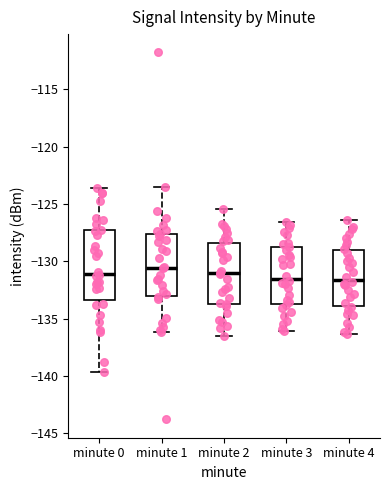

Where is the lower edge of the box for minute 4 on the y-axis? The values are not printed on the chart, so give them approximately, as read against the axis.

-134.0